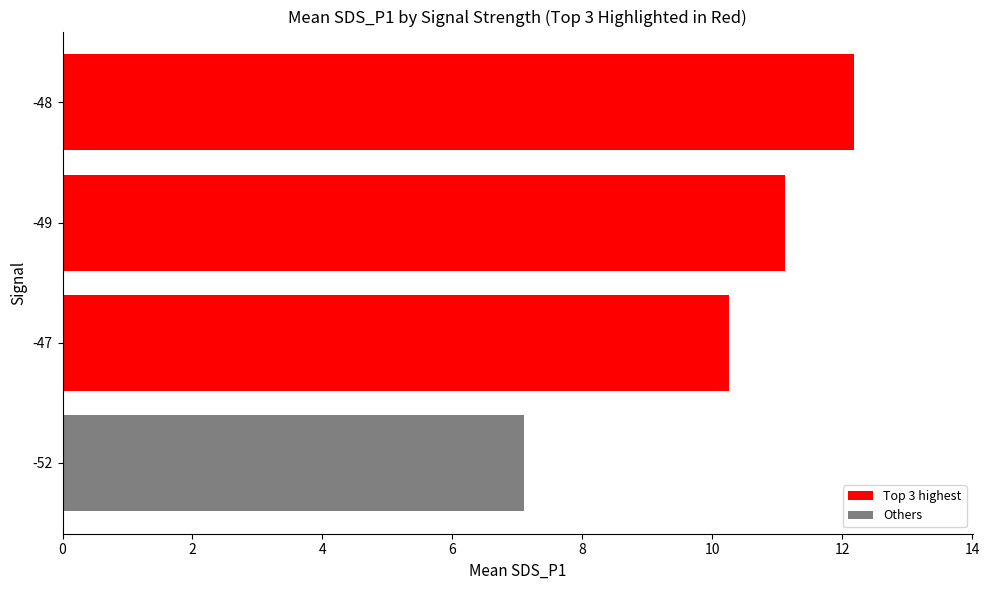

What is the approximate value at -52?

7.1